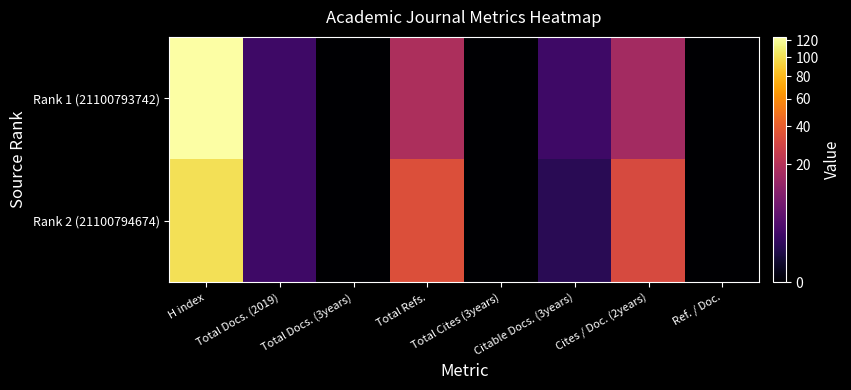

Reading right to left, extract all data points from this chart.

Rank 1 (21100793742): Ref. / Doc.=0	Cites / Doc. (2years)=16	Citable Docs. (3years)=2	Total Cites (3years)=0	Total Refs.=18	Total Docs. (3years)=0	Total Docs. (2019)=2	H index=124
Rank 2 (21100794674): Ref. / Doc.=0	Cites / Doc. (2years)=32	Citable Docs. (3years)=1	Total Cites (3years)=0	Total Refs.=34	Total Docs. (3years)=0	Total Docs. (2019)=2	H index=101